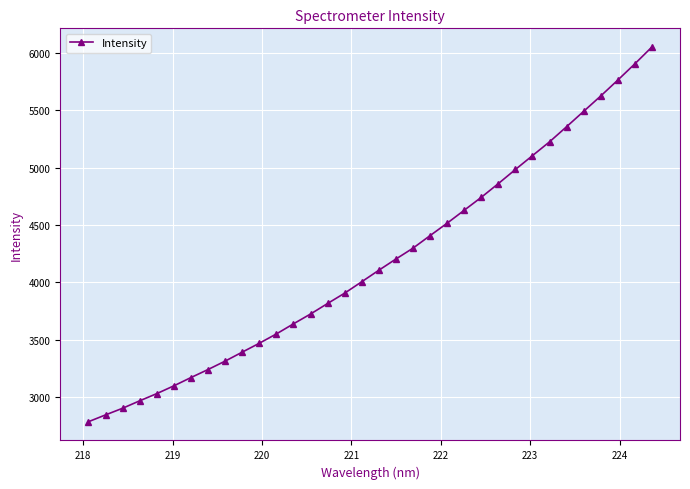

True or false: the data has more than 2 interior local peaks.

False